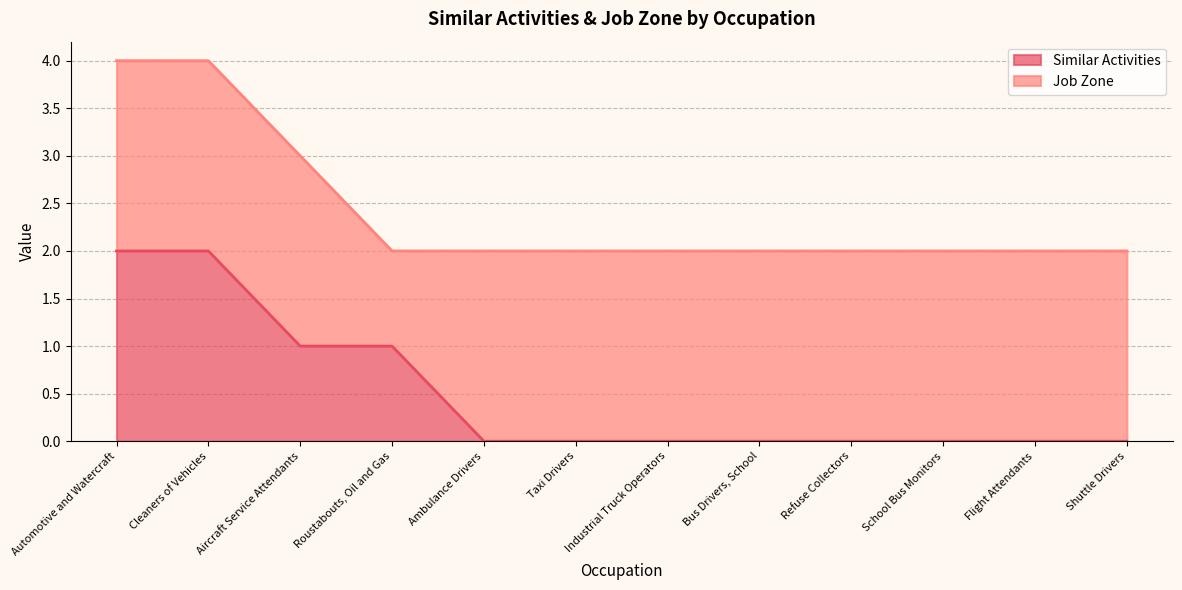

What is the difference between the maximum and minimum values?

2